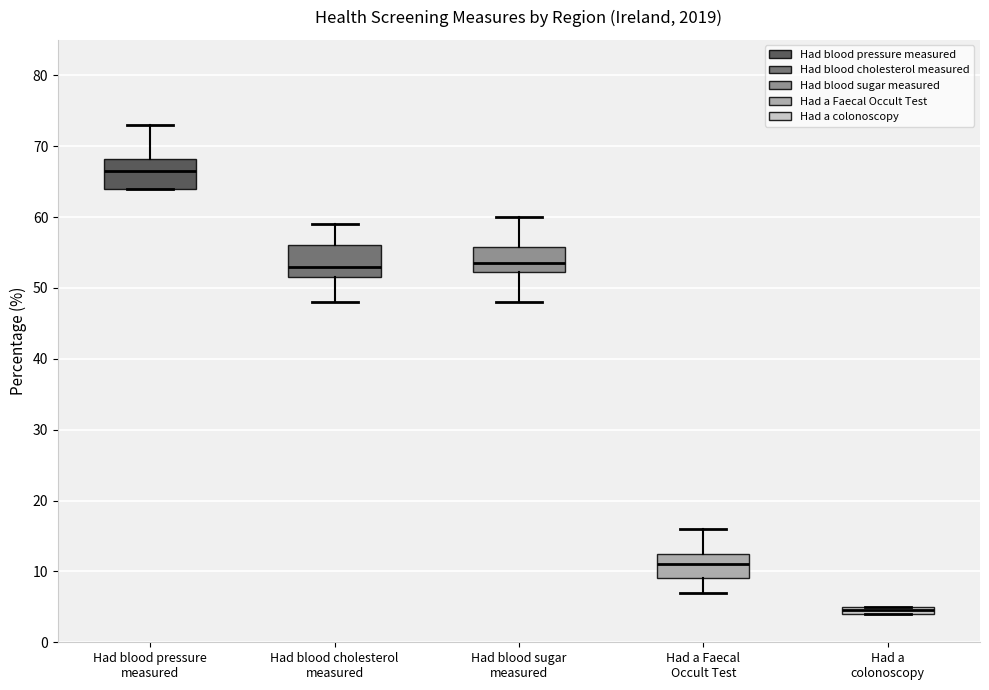

Where is the upper edge of the box for Had a Faecal Occult Test on the y-axis? The values are not printed on the chart, so give them approximately, as read against the axis.

13